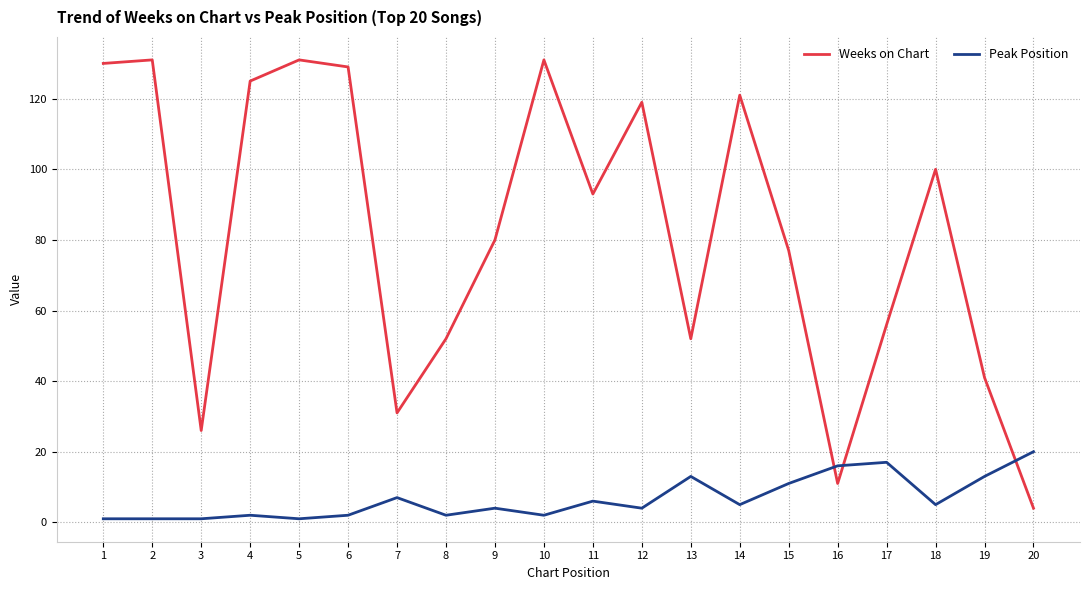

True or false: Peak Position and Weeks on Chart intersect in this chart.

True